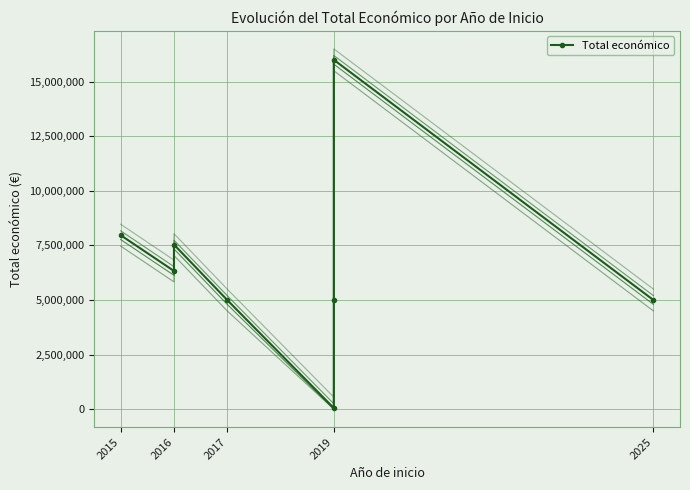

What is the difference between the second highest and second lowest values?

2969691